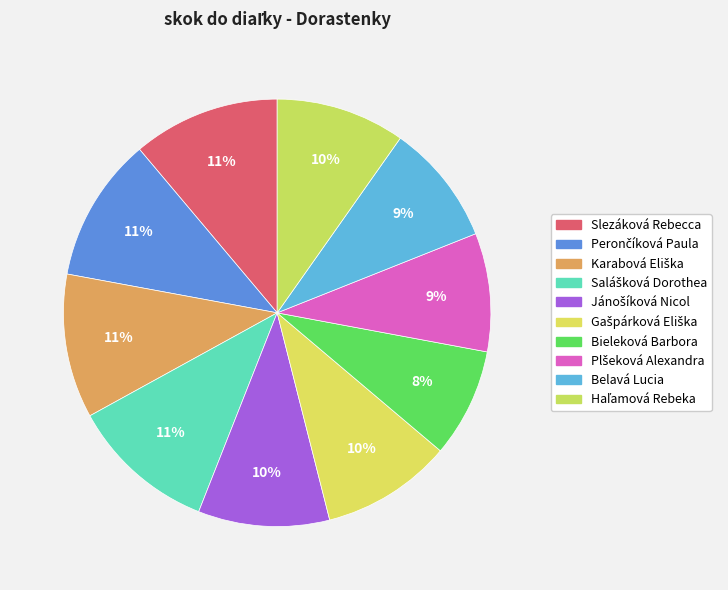

How many slices are in this pie chart?

10